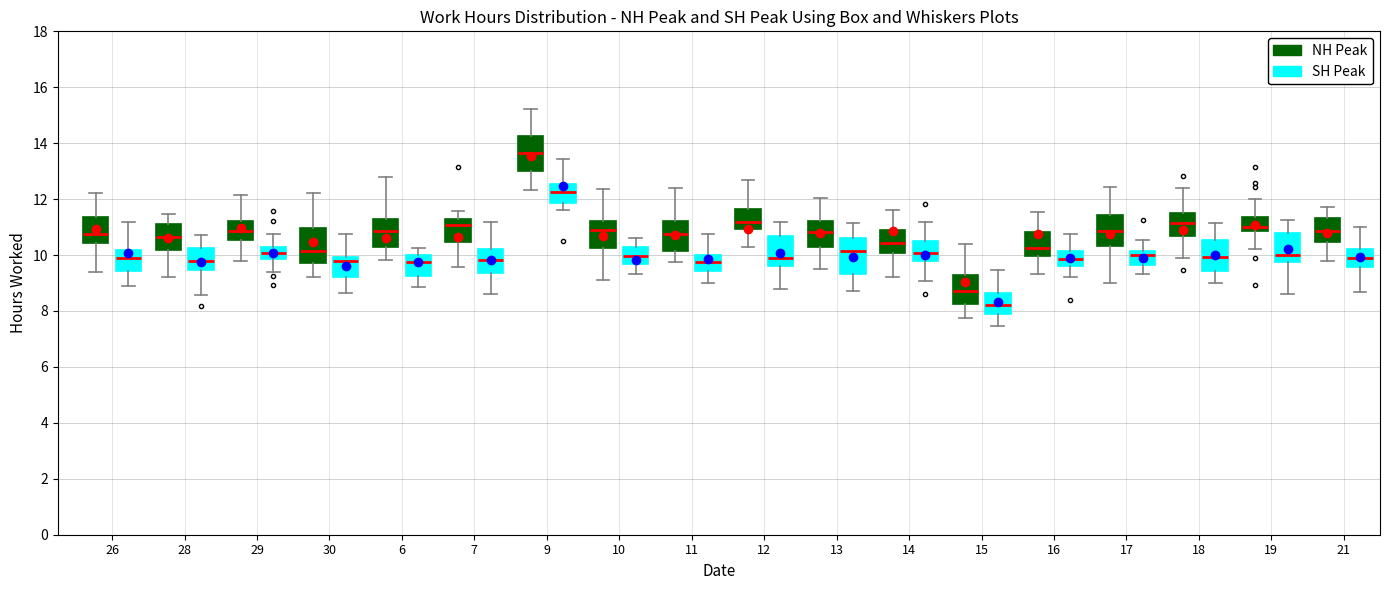

Reading left to right, read every box against the y-axis: the position of its median line, the range the box covers, and the ends of its whiskers. The values are not printed on the chart, so give them approximately, as read against the axis.

26 (NH Peak): median 10.8, box 10.4 to 11.4, whiskers 9.4 to 12.2
26 (SH Peak): median 10.0, box 9.4 to 10.2, whiskers 8.8 to 11.2
28 (NH Peak): median 10.6, box 10.2 to 11.2, whiskers 9.2 to 11.4
28 (SH Peak): median 9.8, box 9.4 to 10.2, whiskers 8.6 to 10.6
29 (NH Peak): median 10.8, box 10.6 to 11.2, whiskers 9.8 to 12.2
29 (SH Peak): median 10.0, box 9.8 to 10.2, whiskers 9.4 to 10.8
30 (NH Peak): median 10.2, box 9.8 to 11.0, whiskers 9.2 to 12.2
30 (SH Peak): median 9.8, box 9.2 to 10.0, whiskers 8.6 to 10.8
6 (NH Peak): median 10.8, box 10.2 to 11.2, whiskers 9.8 to 12.8
6 (SH Peak): median 9.8, box 9.2 to 10.0, whiskers 8.8 to 10.2
7 (NH Peak): median 11.0, box 10.4 to 11.4, whiskers 9.6 to 11.6
7 (SH Peak): median 9.8, box 9.4 to 10.2, whiskers 8.6 to 11.2
9 (NH Peak): median 13.6, box 13.0 to 14.2, whiskers 12.4 to 15.2
9 (SH Peak): median 12.2, box 11.8 to 12.6, whiskers 11.6 to 13.4
10 (NH Peak): median 11.0, box 10.2 to 11.2, whiskers 9.2 to 12.4
10 (SH Peak): median 10.0, box 9.6 to 10.2, whiskers 9.4 to 10.6
11 (NH Peak): median 10.8, box 10.2 to 11.2, whiskers 9.8 to 12.4
11 (SH Peak): median 9.8, box 9.4 to 10.0, whiskers 9.0 to 10.8
12 (NH Peak): median 11.2, box 11.0 to 11.6, whiskers 10.2 to 12.6
12 (SH Peak): median 9.8, box 9.6 to 10.6, whiskers 8.8 to 11.2
13 (NH Peak): median 10.8, box 10.2 to 11.2, whiskers 9.6 to 12.0
13 (SH Peak): median 10.2, box 9.4 to 10.6, whiskers 8.8 to 11.2
14 (NH Peak): median 10.4, box 10.0 to 11.0, whiskers 9.2 to 11.6
14 (SH Peak): median 10.0, box 9.8 to 10.6, whiskers 9.0 to 11.2
15 (NH Peak): median 8.8, box 8.2 to 9.2, whiskers 7.8 to 10.4
15 (SH Peak): median 8.2, box 7.8 to 8.6, whiskers 7.4 to 9.4
16 (NH Peak): median 10.2, box 10.0 to 10.8, whiskers 9.4 to 11.6
16 (SH Peak): median 9.8, box 9.6 to 10.2, whiskers 9.2 to 10.8
17 (NH Peak): median 10.8, box 10.4 to 11.4, whiskers 9.0 to 12.4
17 (SH Peak): median 10.0, box 9.6 to 10.2, whiskers 9.4 to 10.6
18 (NH Peak): median 11.2, box 10.6 to 11.6, whiskers 9.8 to 12.4
18 (SH Peak): median 10.0, box 9.4 to 10.6, whiskers 9.0 to 11.2
19 (NH Peak): median 11.0, box 10.8 to 11.4, whiskers 10.2 to 12.0
19 (SH Peak): median 10.0, box 9.8 to 10.8, whiskers 8.6 to 11.2
21 (NH Peak): median 10.8, box 10.4 to 11.4, whiskers 9.8 to 11.8
21 (SH Peak): median 10.0, box 9.6 to 10.2, whiskers 8.6 to 11.0